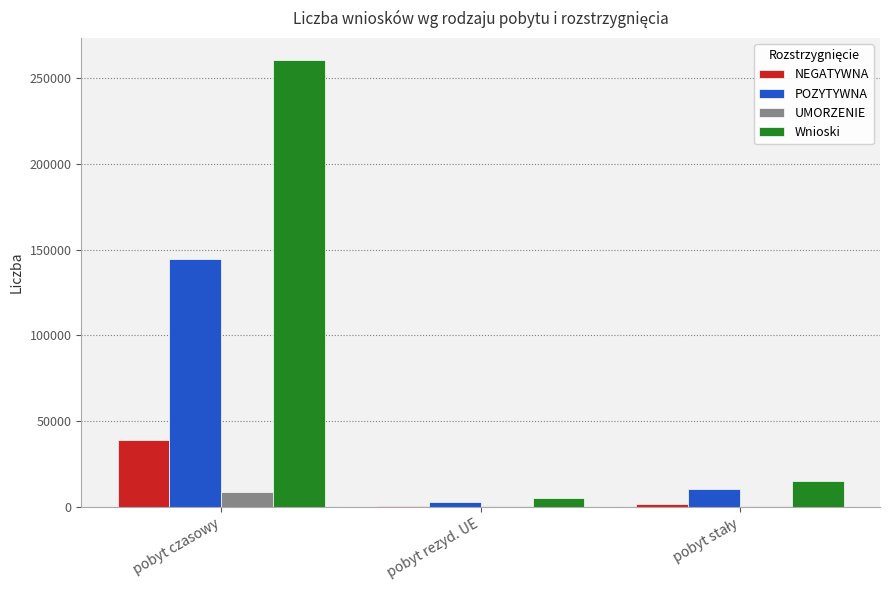

At which label does NEGATYWNA reach its peak?

pobyt czasowy